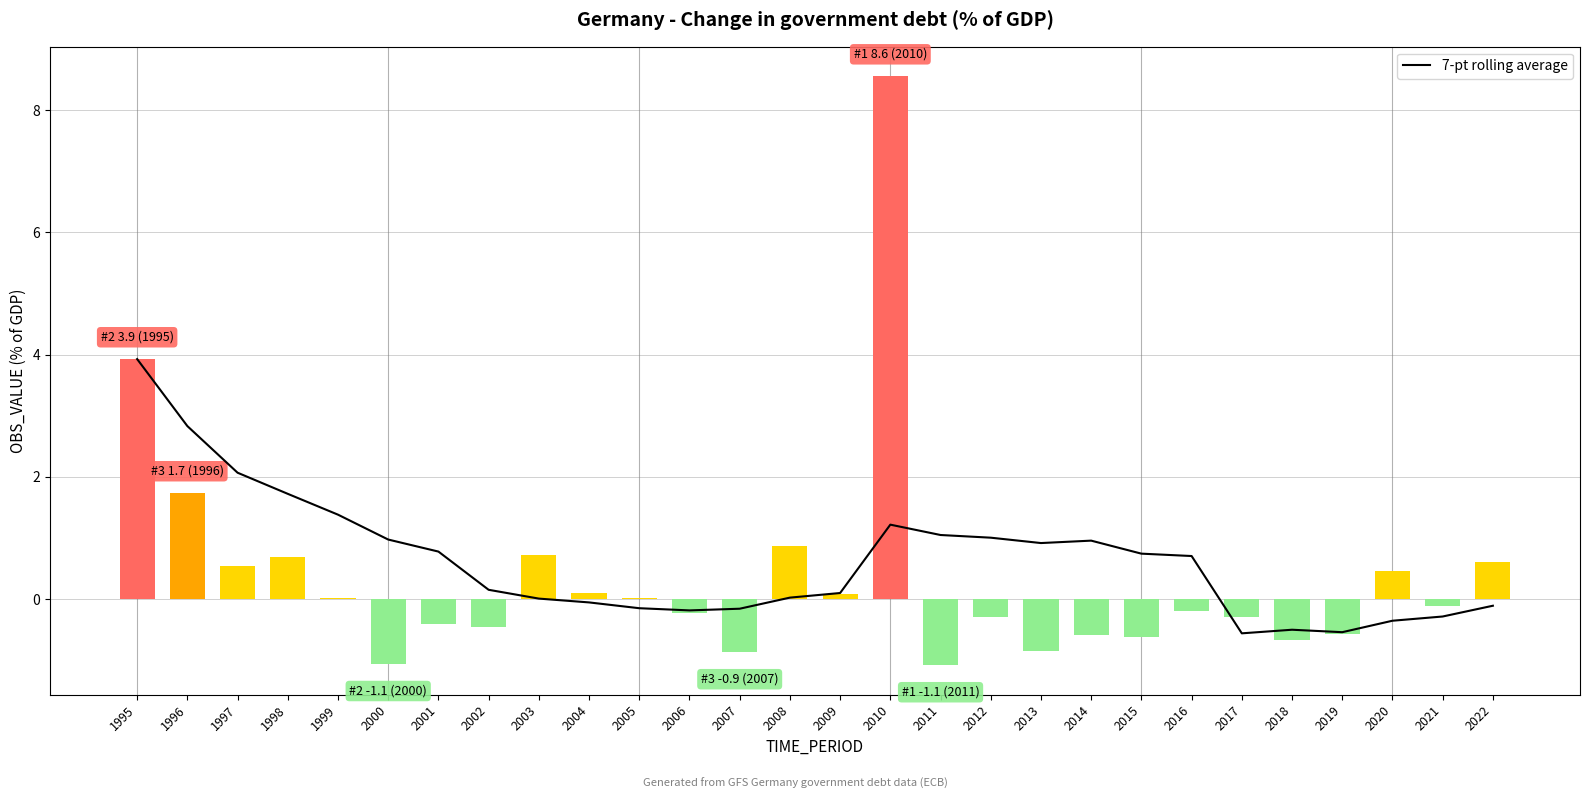

What is the difference between the highest and lowest values at 2014?

1.5